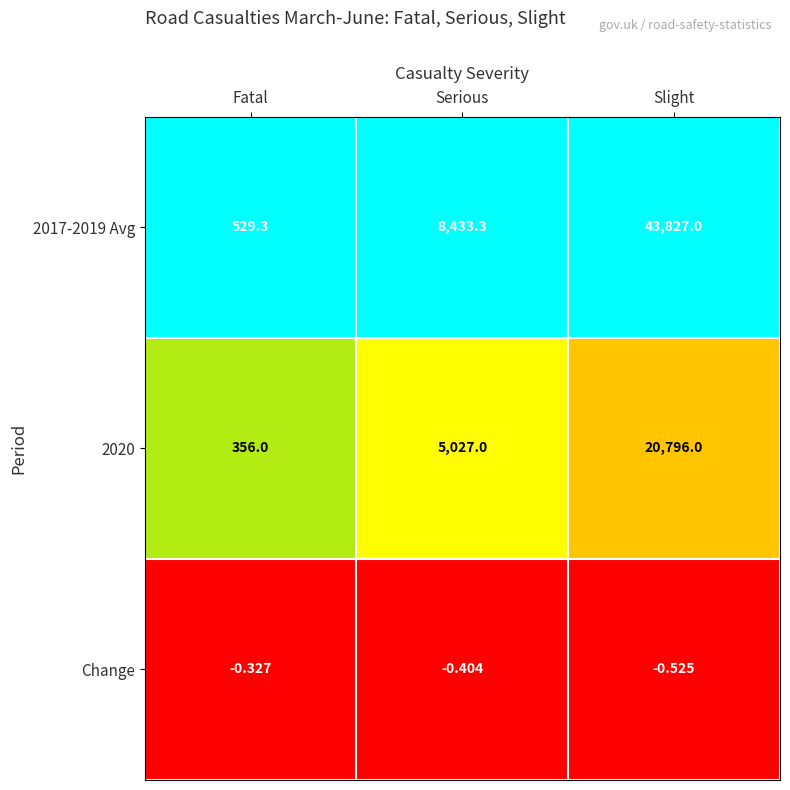

At which label does Change reach its minimum?

Slight